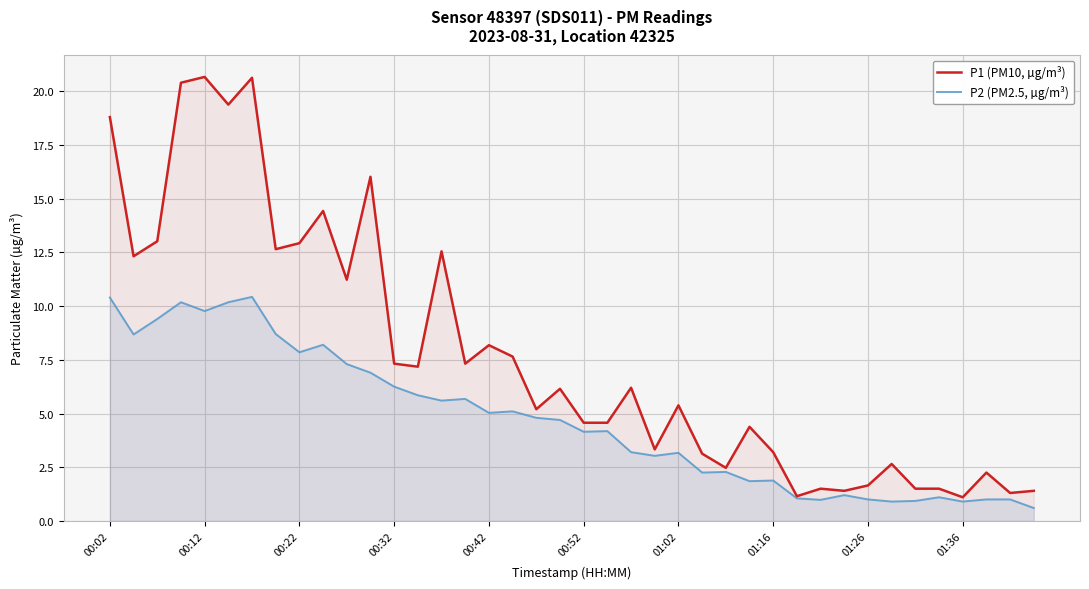

In P2 (PM2.5, µg/m³), how many points are lower than both neighbors (excluding endpoints)?

12